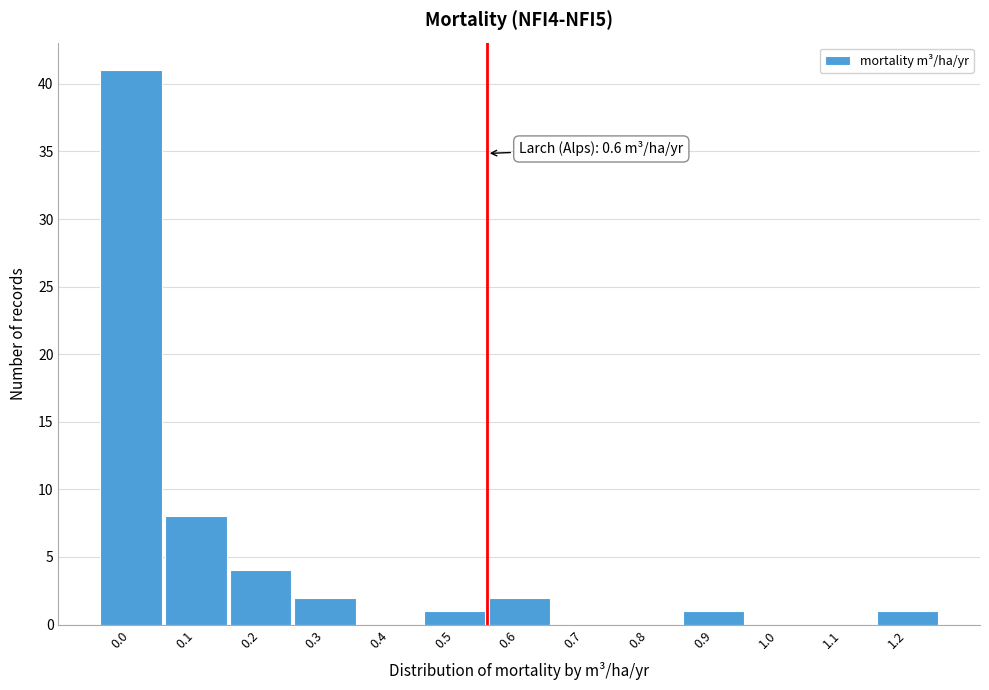

Reading right to left, what are all the values shown in this chart?

1.2=1	1.1=0	1.0=0	0.9=1	0.8=0	0.7=0	0.6=2	0.5=1	0.4=0	0.3=2	0.2=4	0.1=8	0.0=41